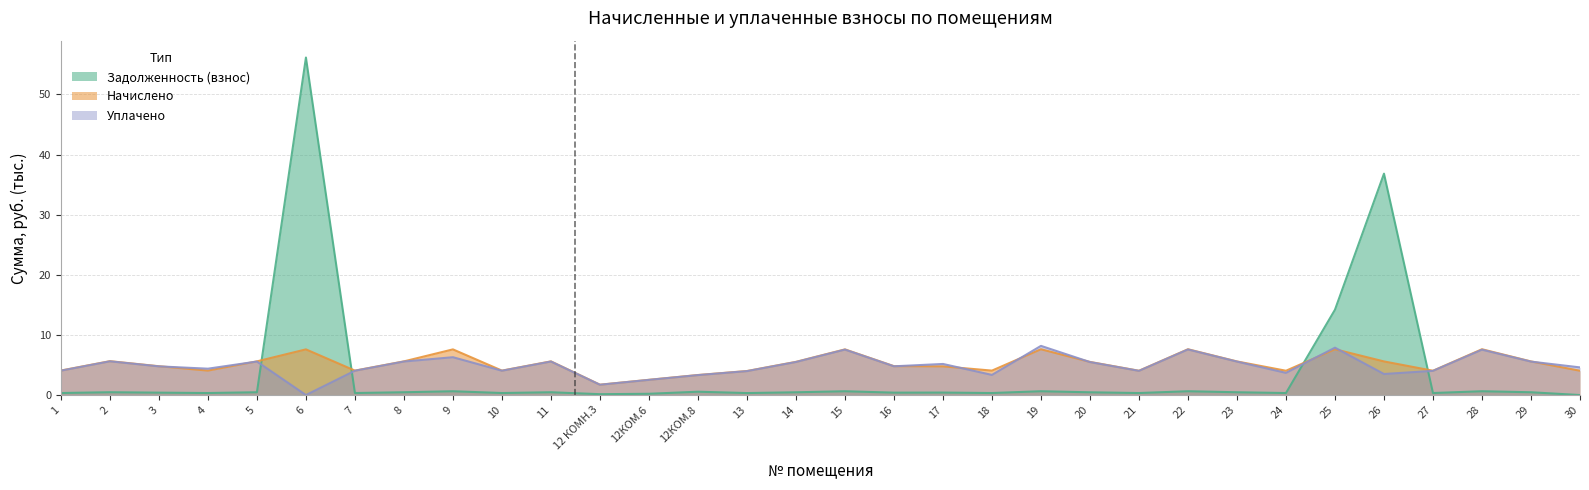

What are all the series names shown in the legend?

Задолженность (взнос), Начислено, Уплачено